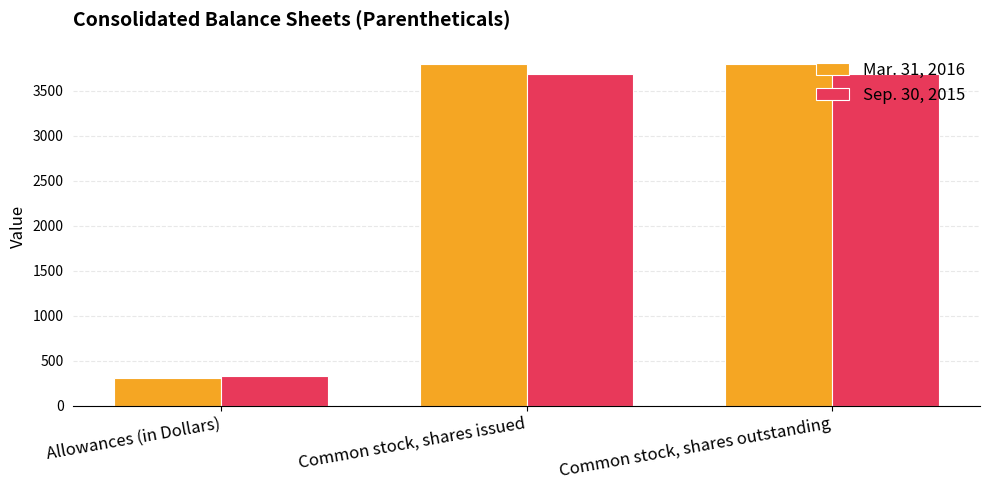

Reading right to left, transcribe all the data shown in this chart.

Mar. 31, 2016: Common stock, shares outstanding=3801	Common stock, shares issued=3801	Allowances (in Dollars)=307
Sep. 30, 2015: Common stock, shares outstanding=3688	Common stock, shares issued=3688	Allowances (in Dollars)=331